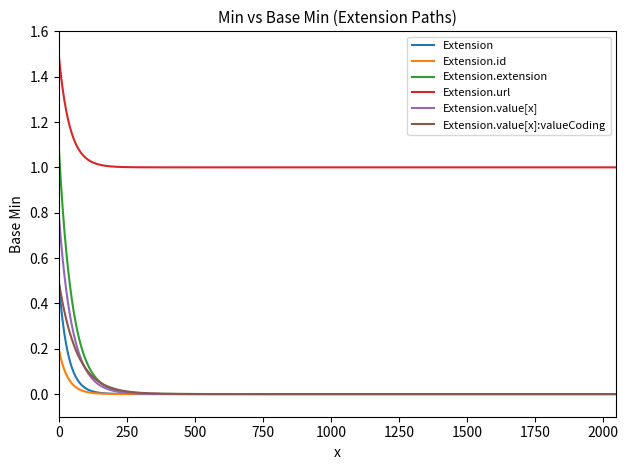

Which series has the largest total across all categories?

Extension.url